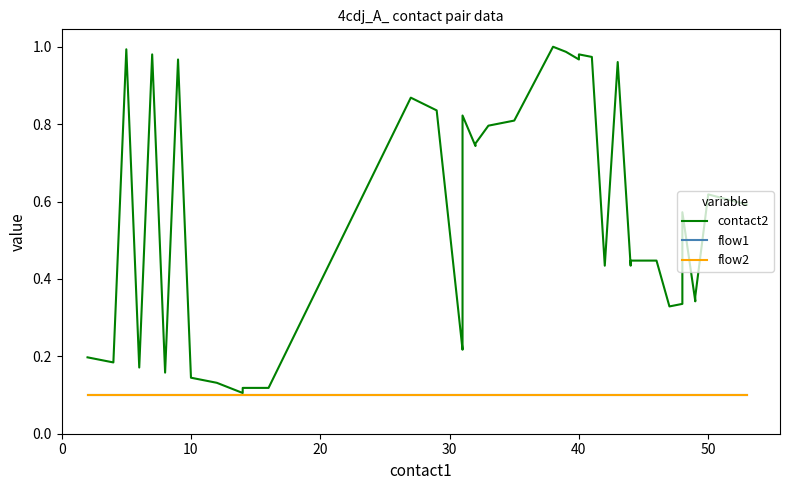

True or false: contact2 and flow1 cross at least once.

False